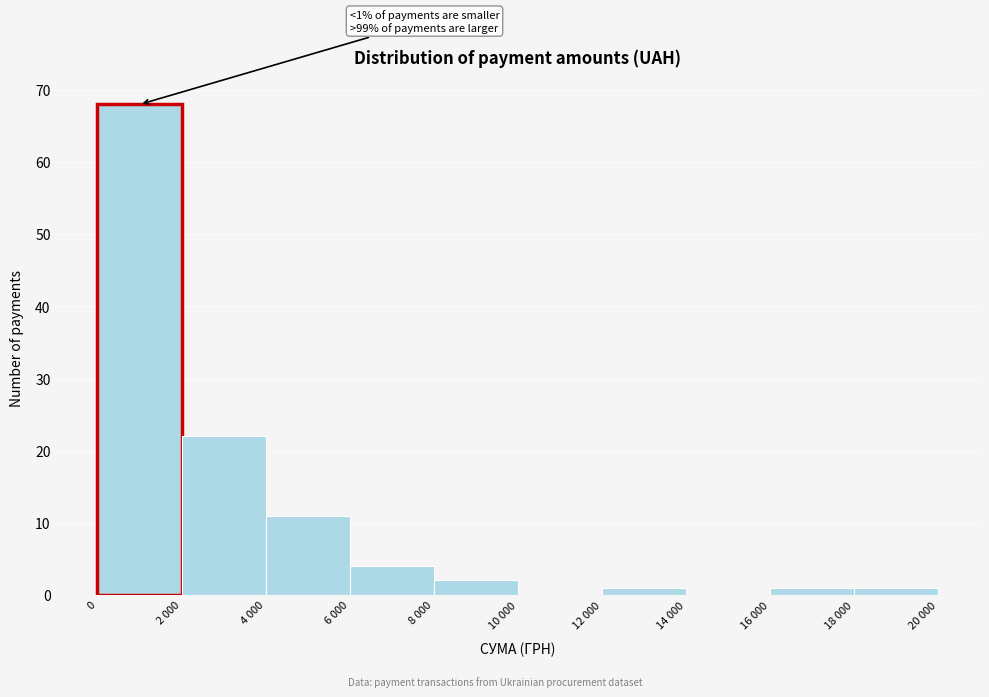

Reading right to left, what are all the values shown in this chart?

18 000=1	16 000=1	14 000=0	12 000=1	10 000=0	8 000=2	6 000=4	4 000=11	2 000=22	0=68